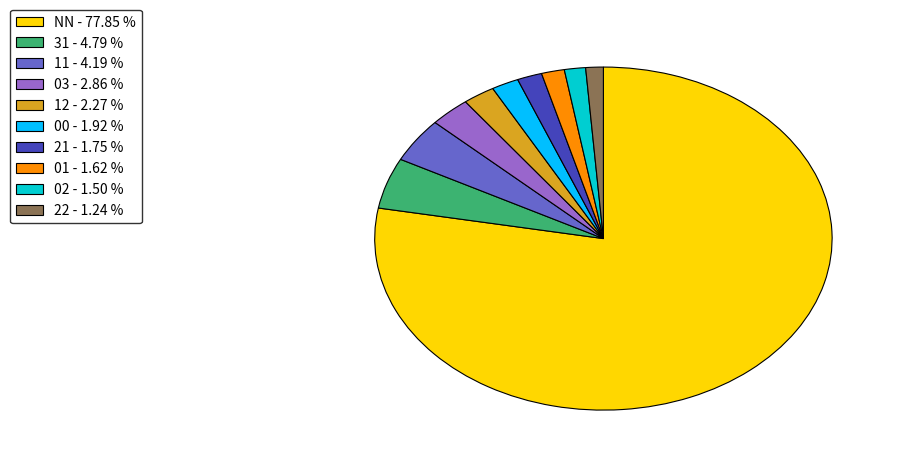

What is the ratio of the value at 03 - 2.86 % to the value at 01 - 1.62 %?

1.8